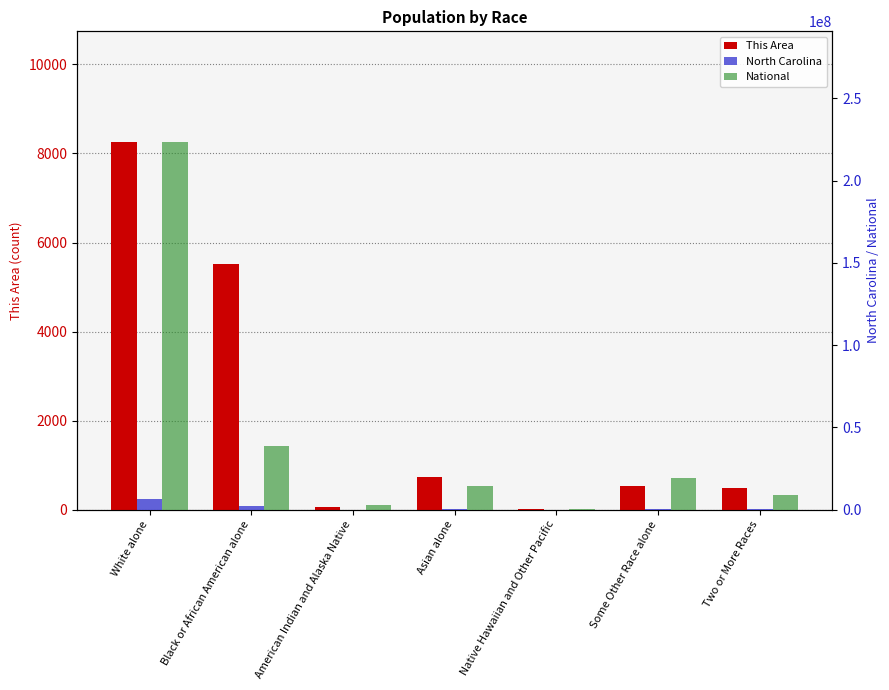

List the labels in order of This Area value, smallest first.

Native Hawaiian and Other Pacific, American Indian and Alaska Native, Two or More Races, Some Other Race alone, Asian alone, Black or African American alone, White alone